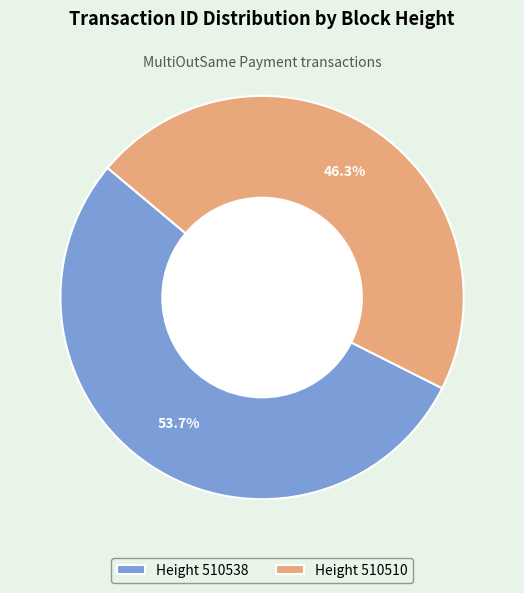

Is Height 510510 the majority of the pie?

No